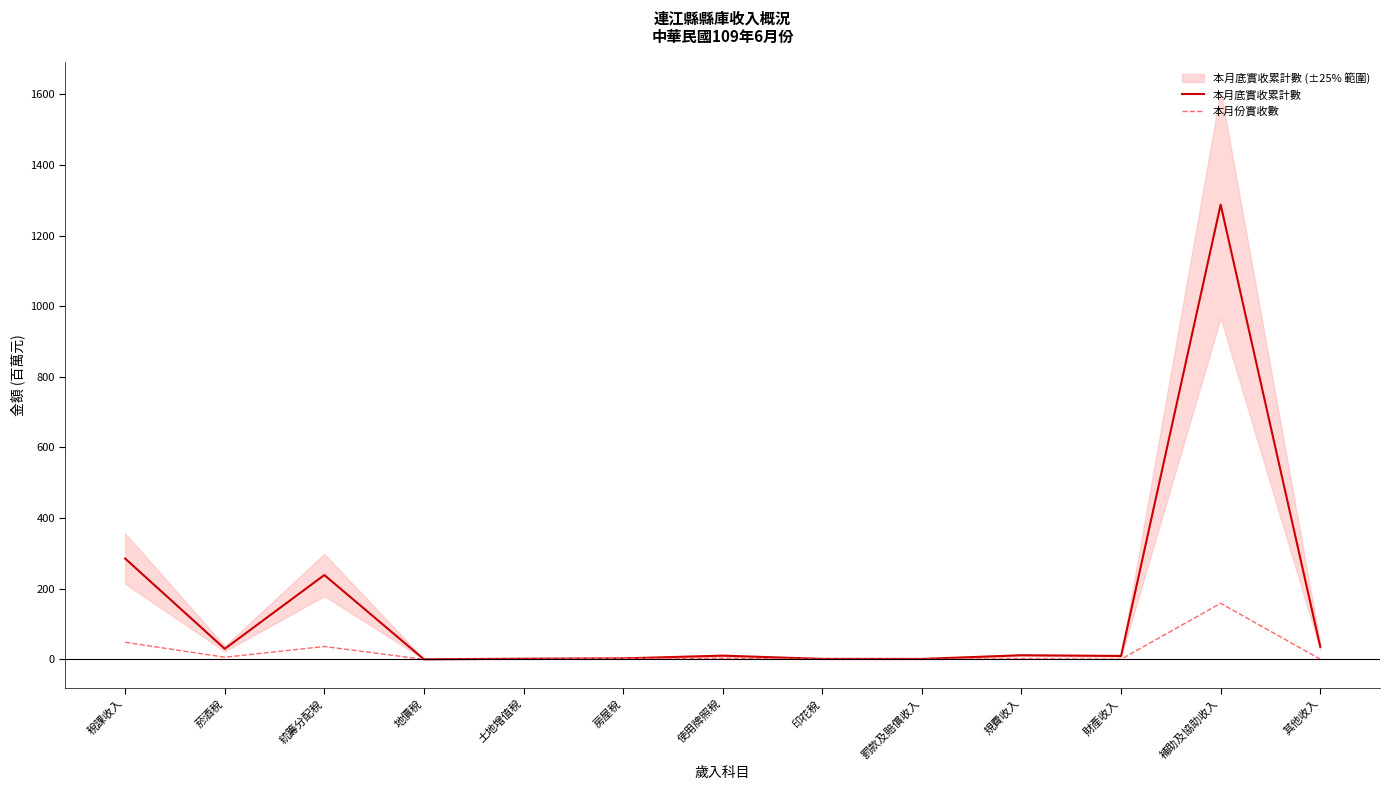

The value of 本月底實收累計數 at 補助及協助收入 is 2143.1. True or false?

False